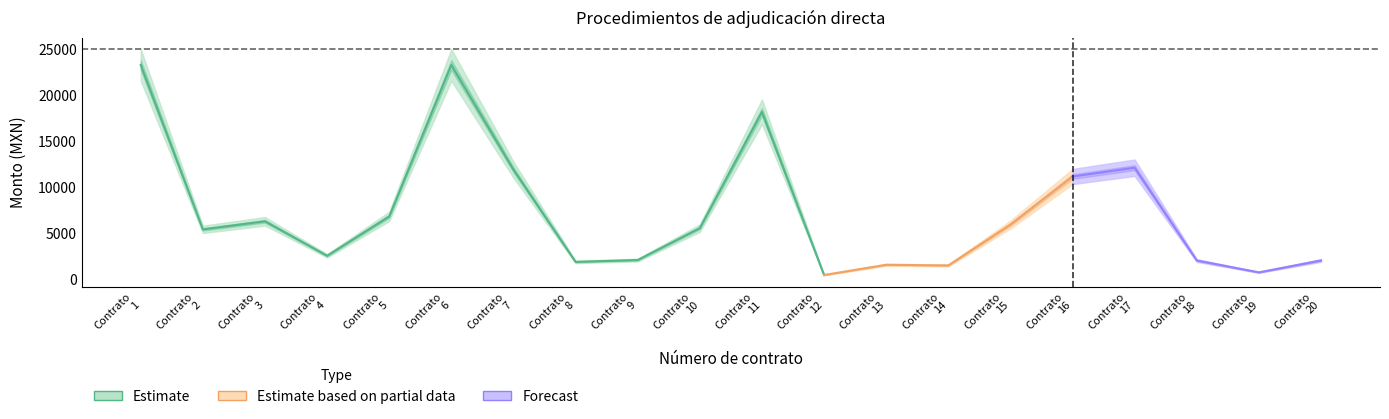

The Monto sin impuestos series shows 5296.4 at 16. True or false?

False